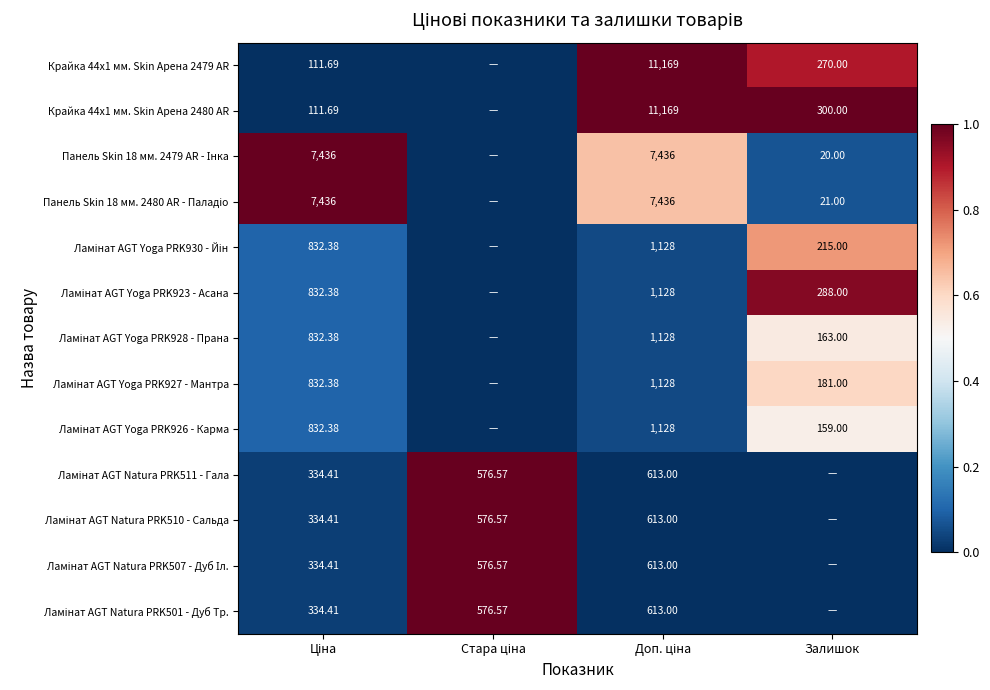

What is the spread (max minus min) of values at Стара ціна?

1.0